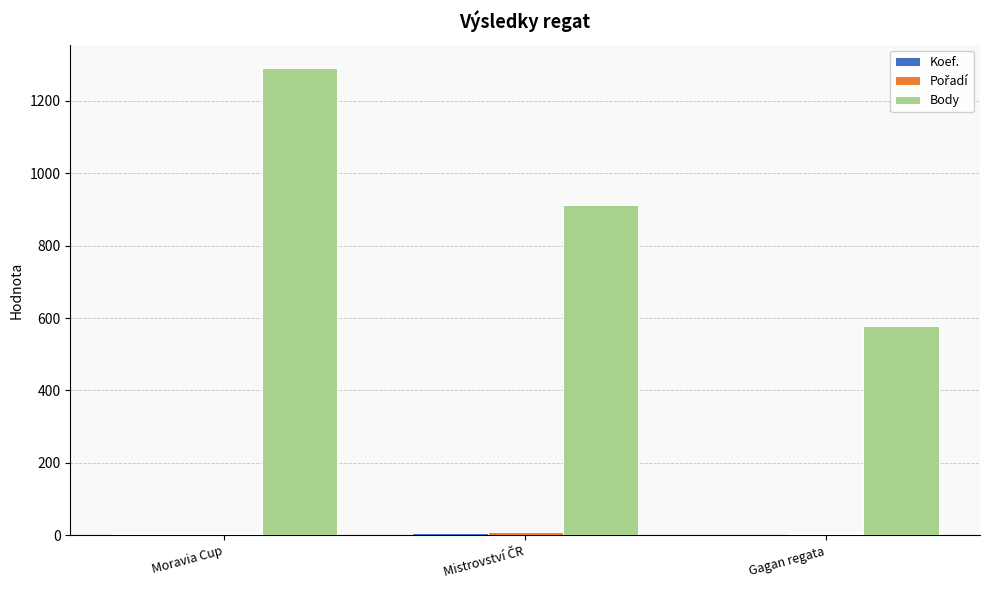

What is the maximum value shown in the chart?

1291